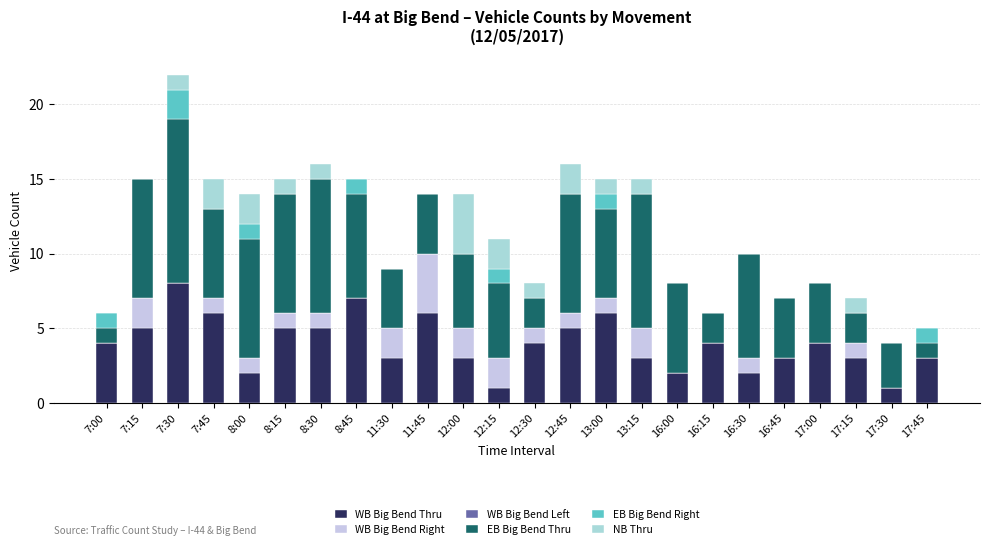

At which category is the sum across all series the highest?

7:30